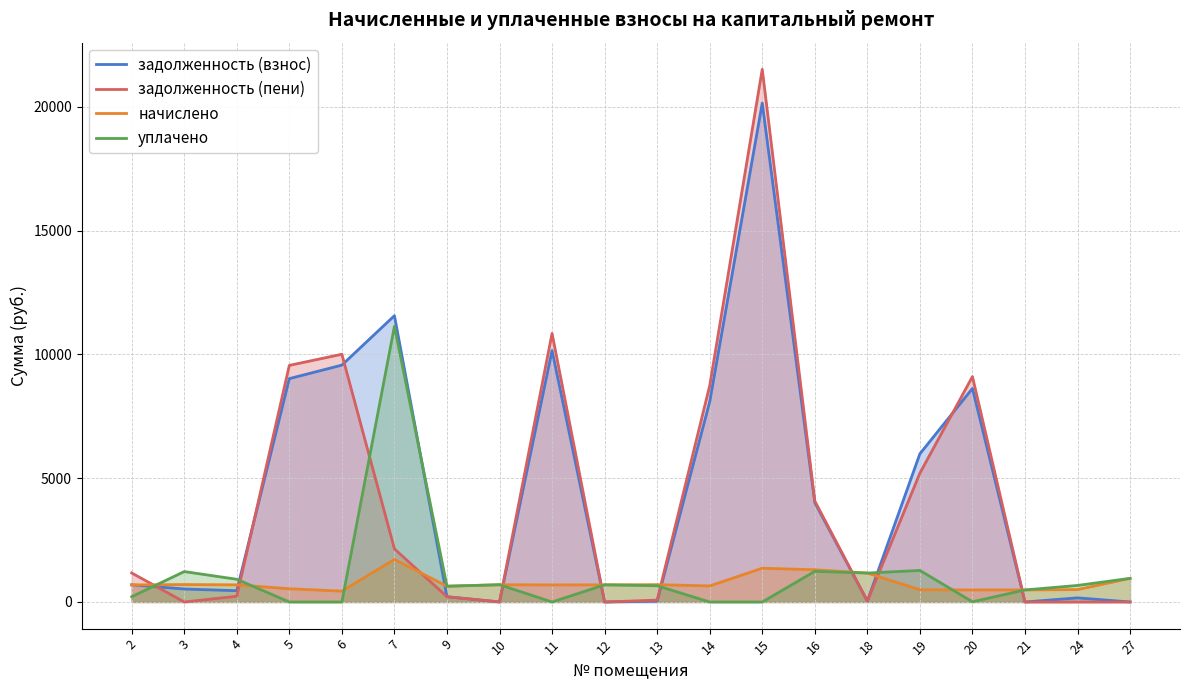

What is the value of the задолженность (взнос) point at the 14th from the left?

4015.3